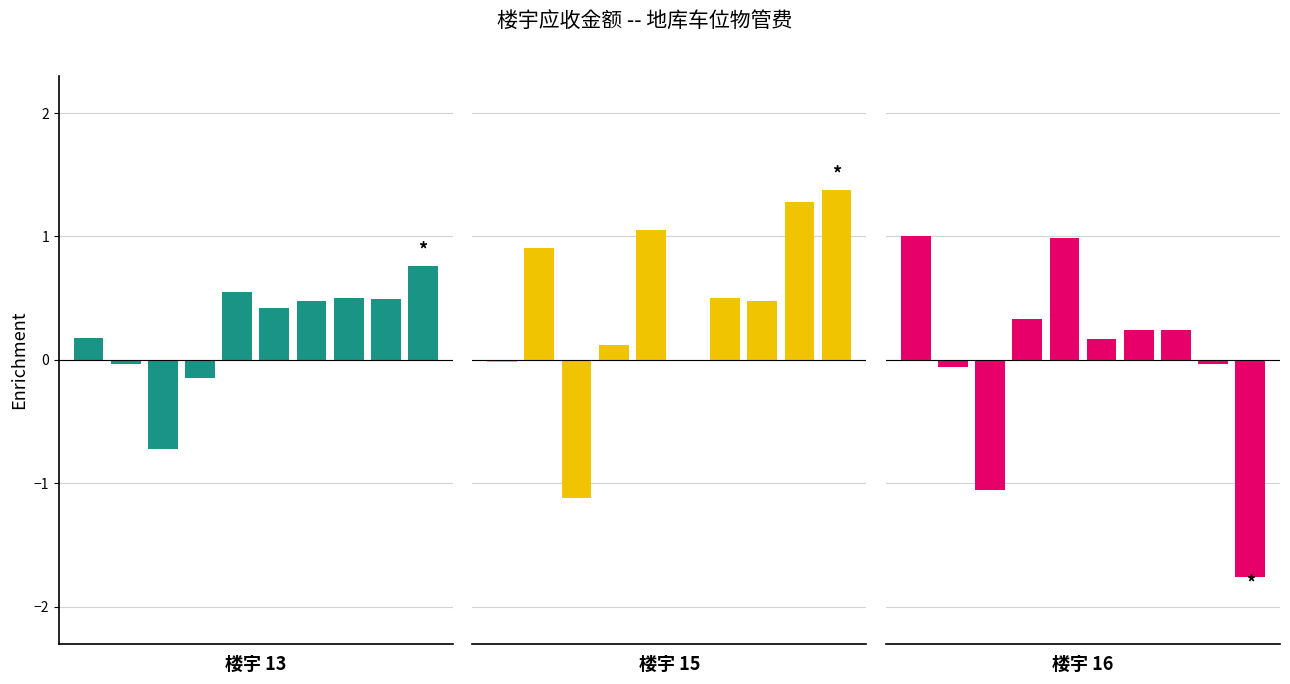

The value of 楼宇15 at 1 is 1.6. True or false?

False